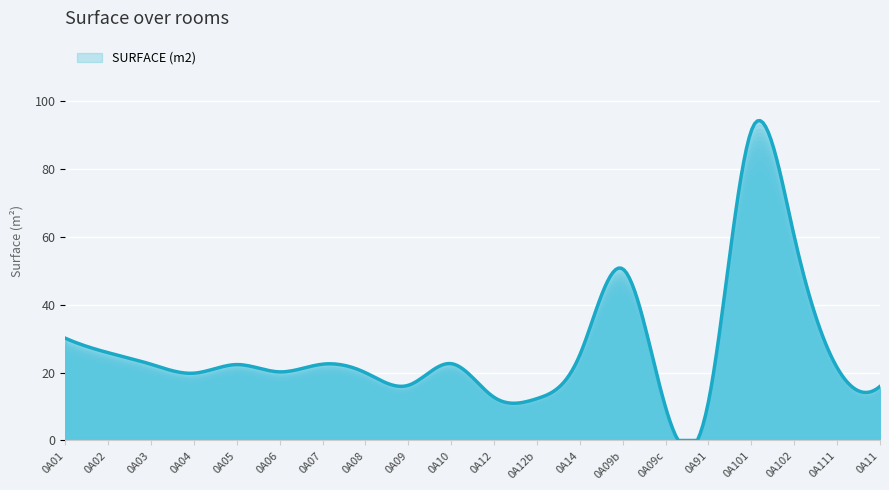

What is the difference between the maximum and minimum values?

94.2